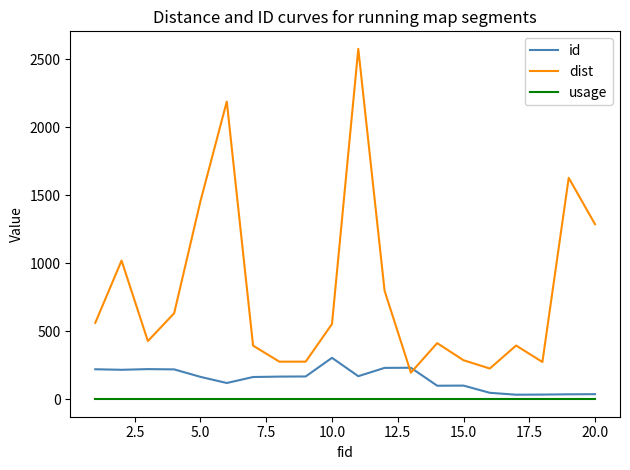

What is the difference between the maximum and minimum values in the dist series?

2378.4